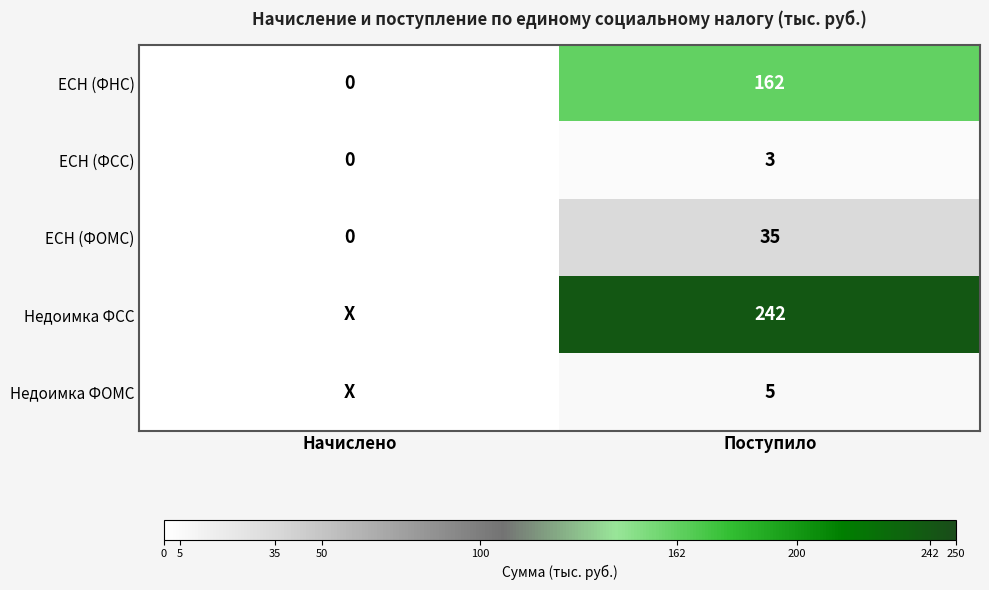

At how many categories does at least one series exceed 103?

1